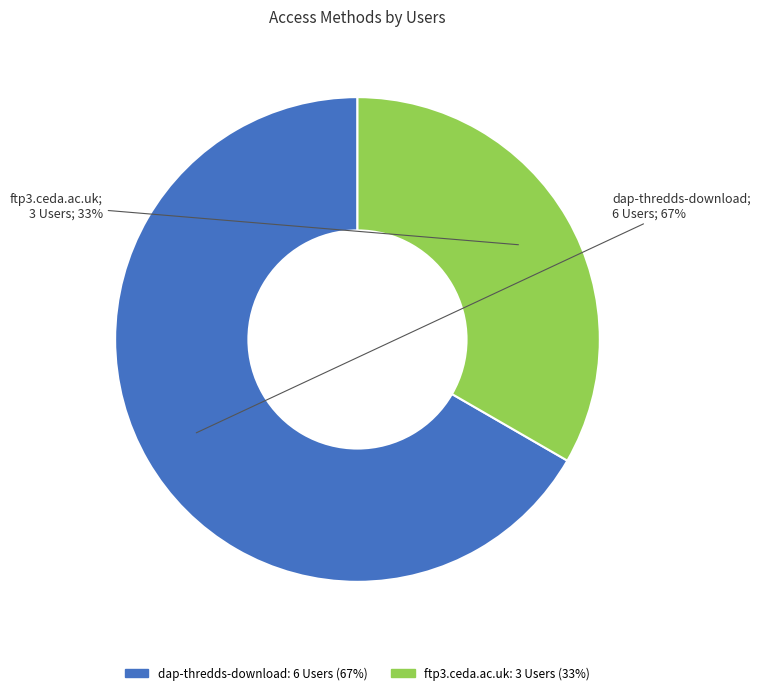

Count the number of slices in the pie.

2